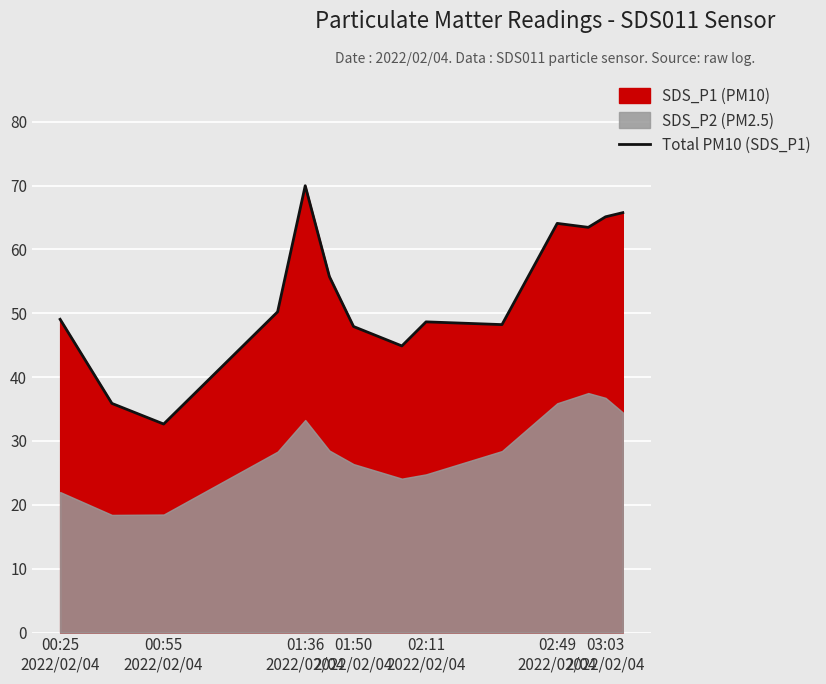

What is the highest value of the Total PM10 (SDS_P1) series?

70.0